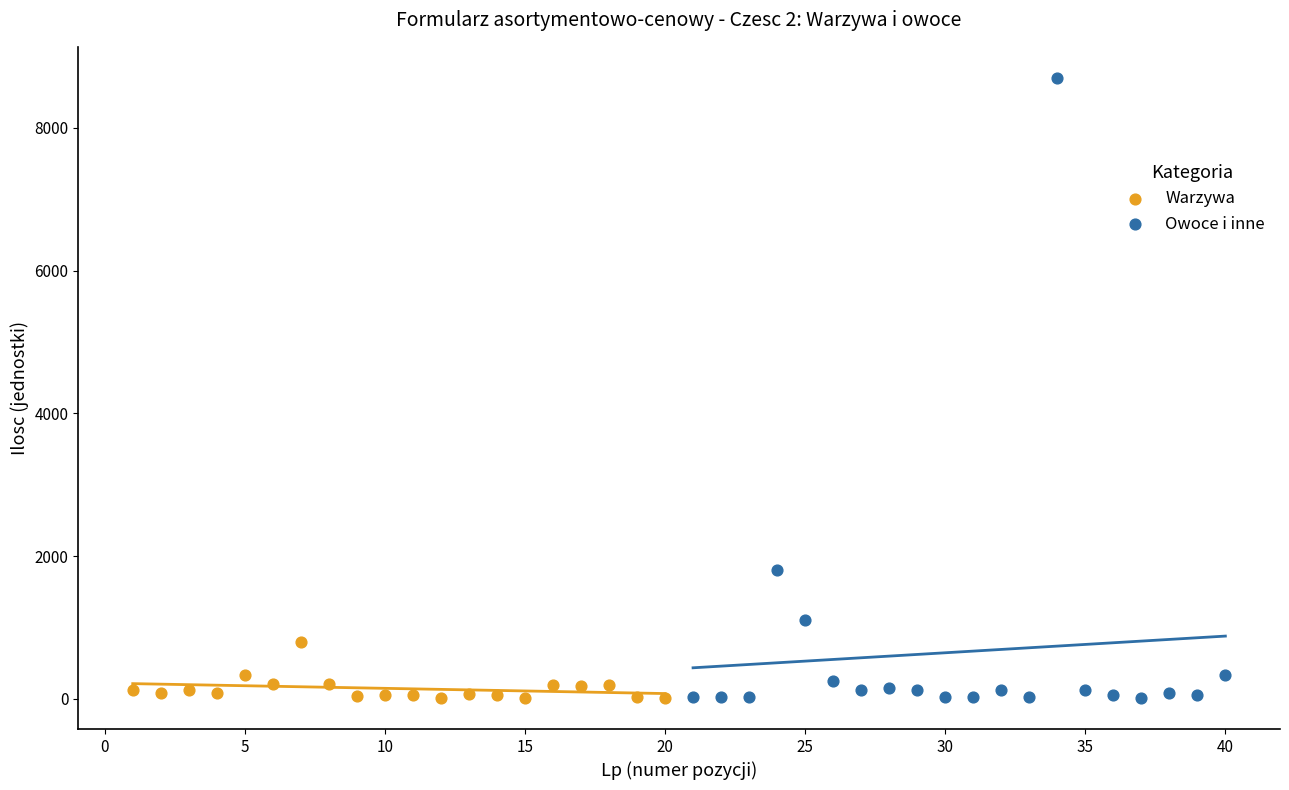

Which series has the largest Y range (max minus min)?

Owoce i inne